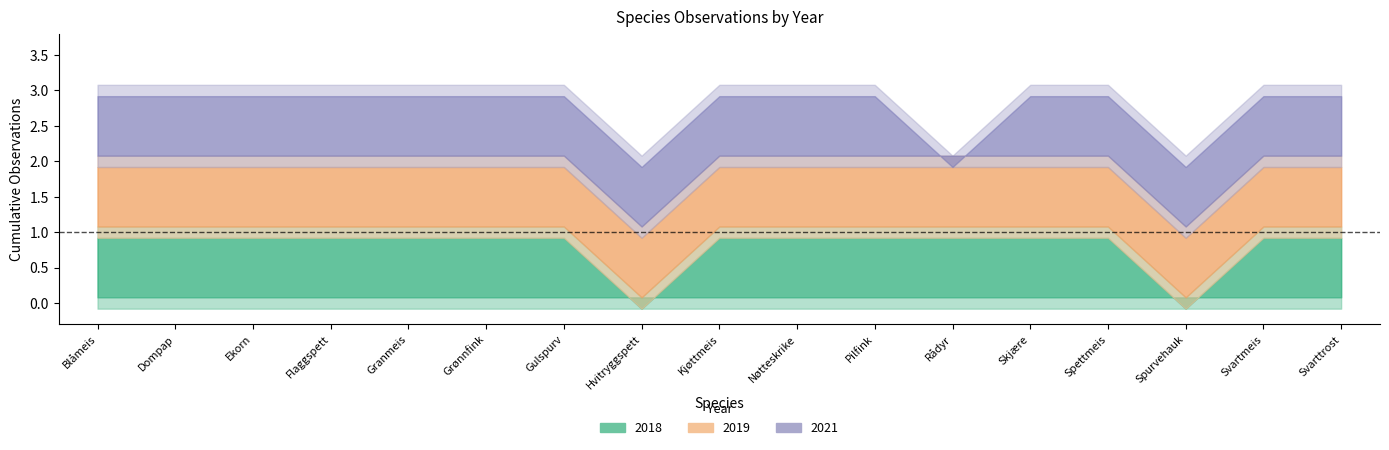

At which label does 2021 reach its peak?

Blåmeis